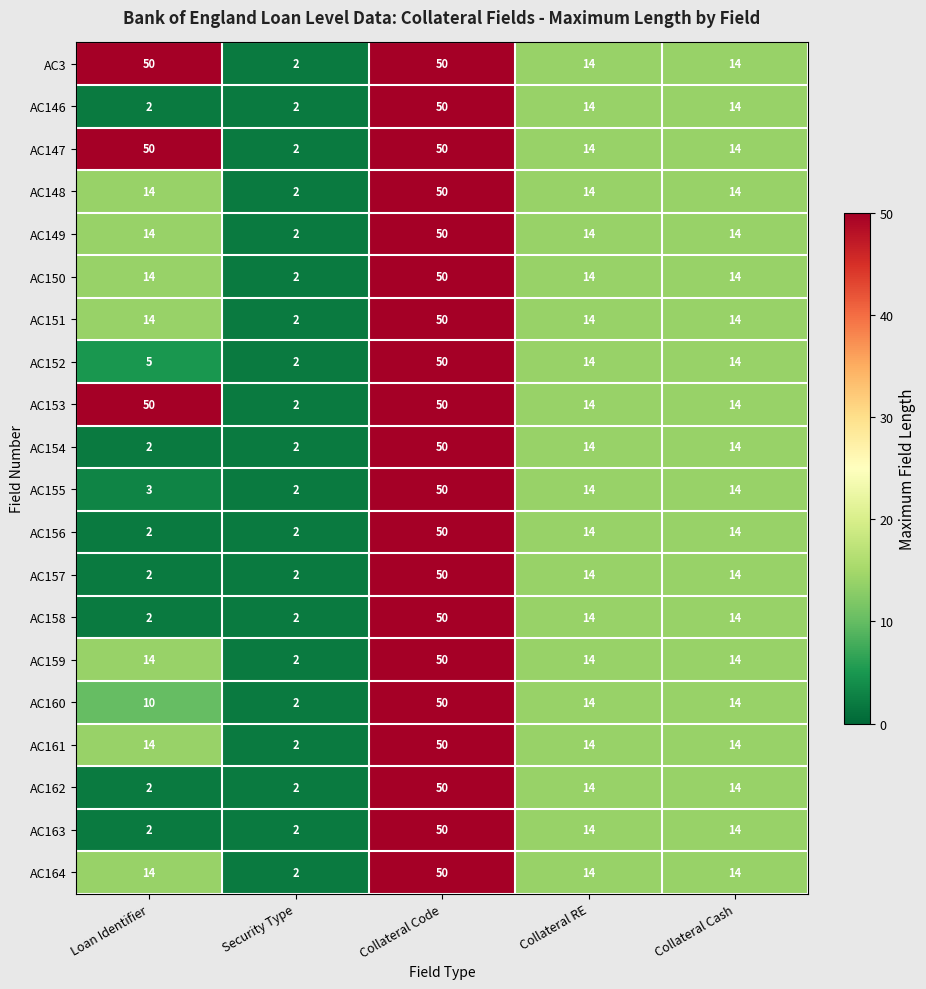

Which category has the highest value in the AC150 series?

Collateral Code